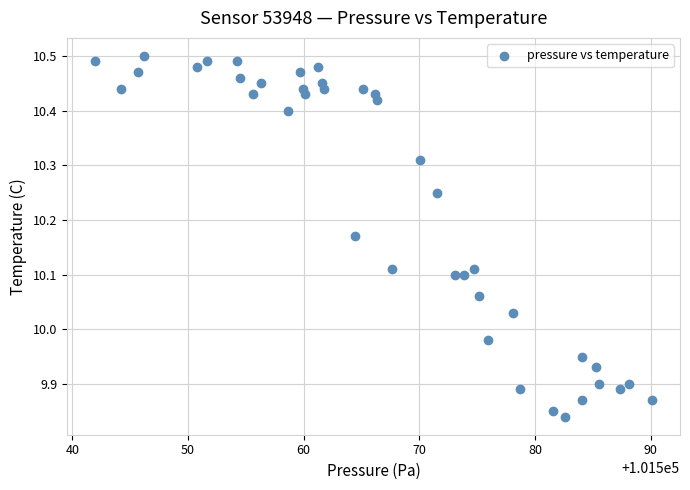

What is the range of X values (max minus min)?

48.2